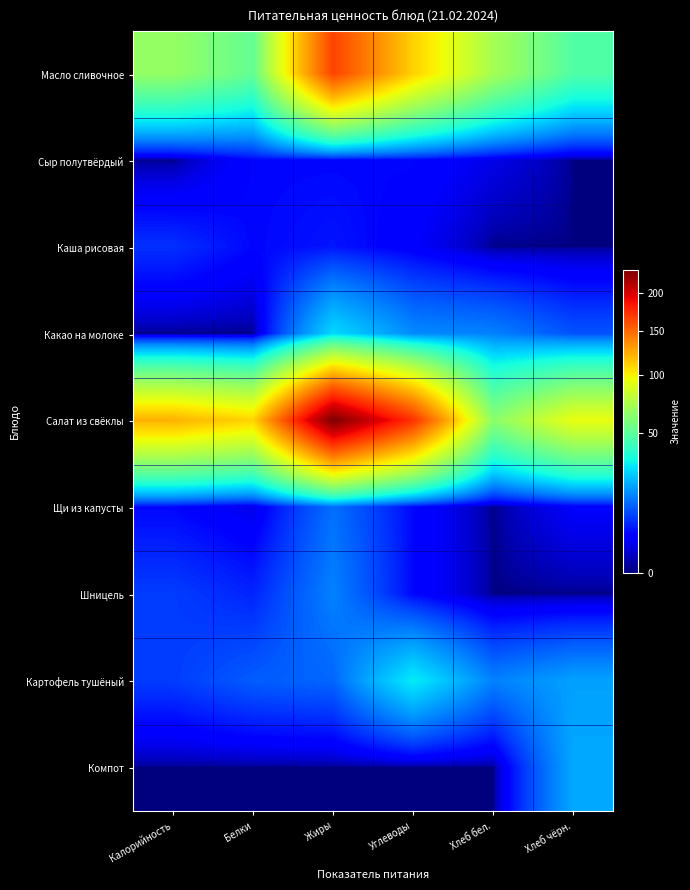

How many distinct data groups are displayed?

9